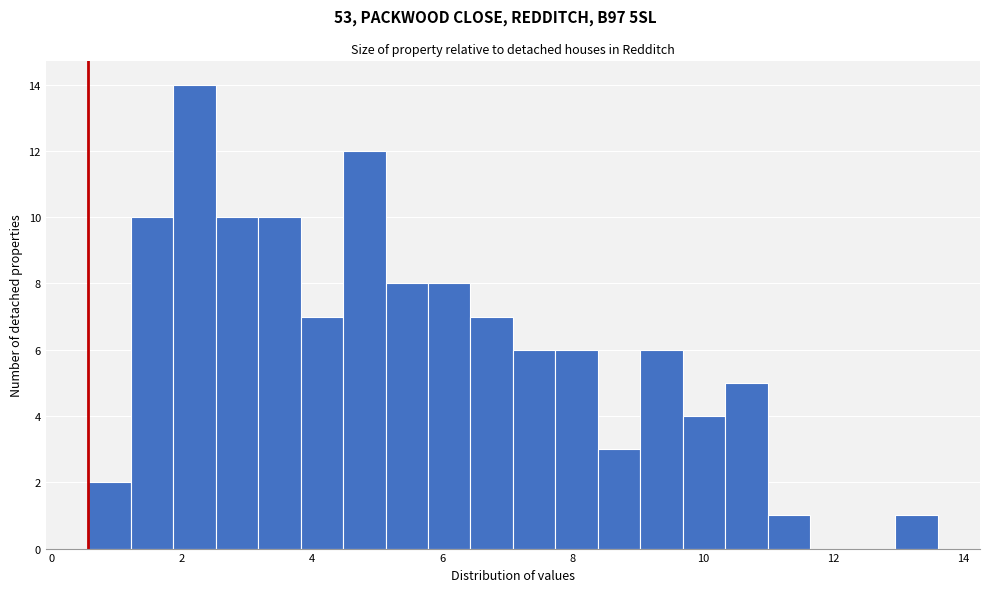

Around what value on the x-axis is the tallest bar? Give the approximate position of its centre, as read against the axis.

2.2